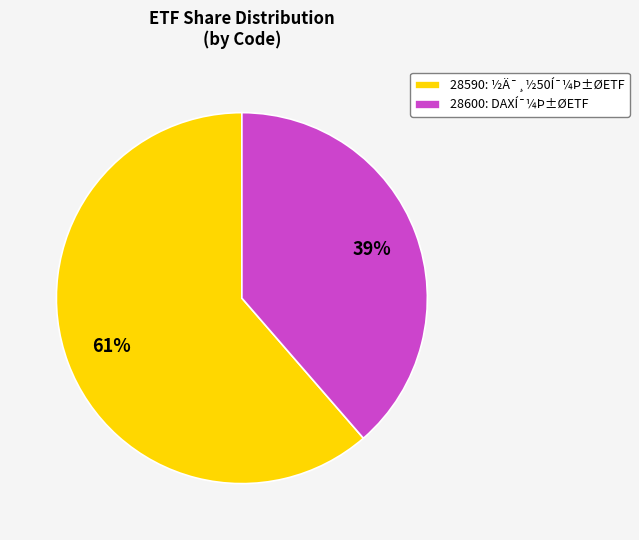

The 28590 slice represents 74% of the pie. True or false?

False